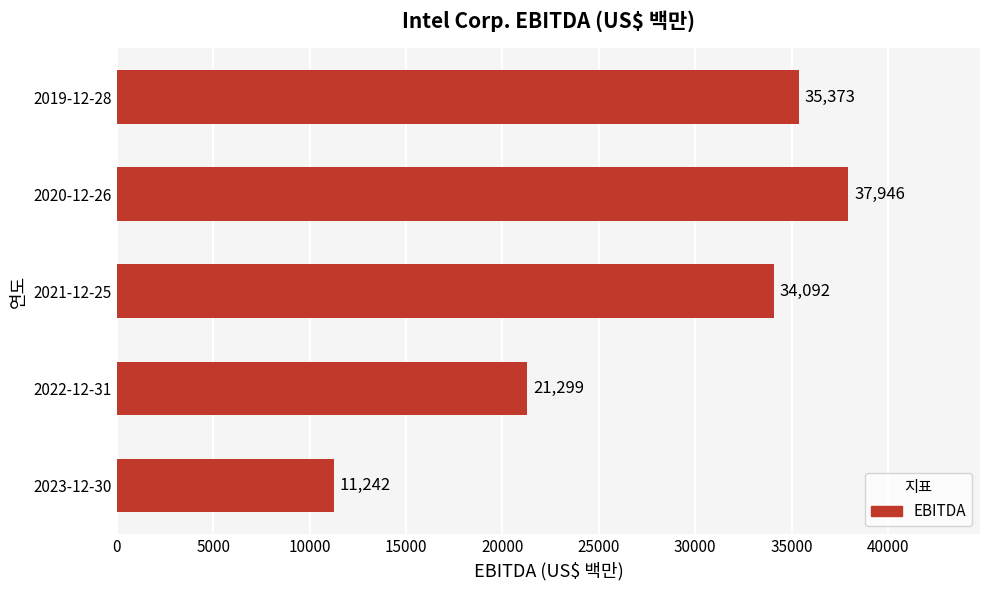

The value at 2020-12-26 is 37946. True or false?

True